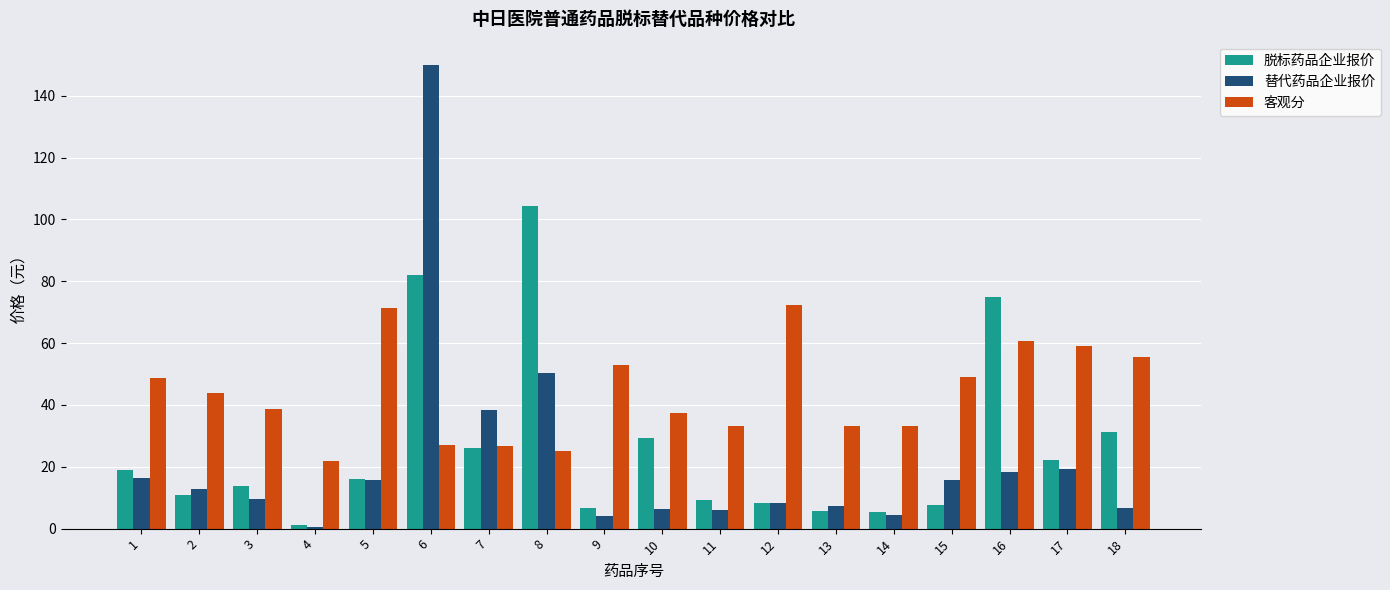

Between 16 and 18, which series saw the biggest shift?

脱标药品企业报价